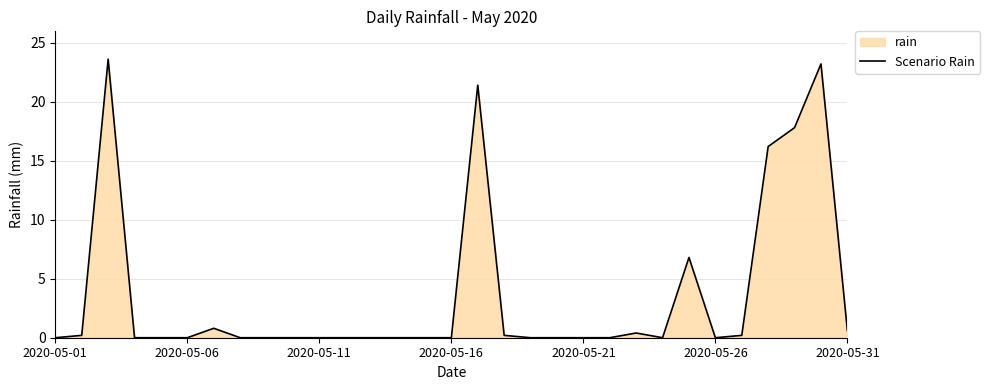

What is the greatest value displayed?

23.6